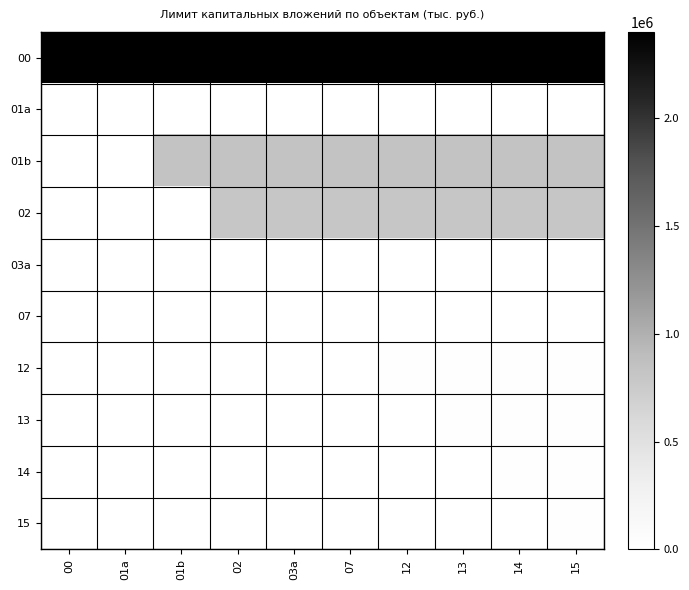

At how many categories does at least one series exceed 2010143?

10